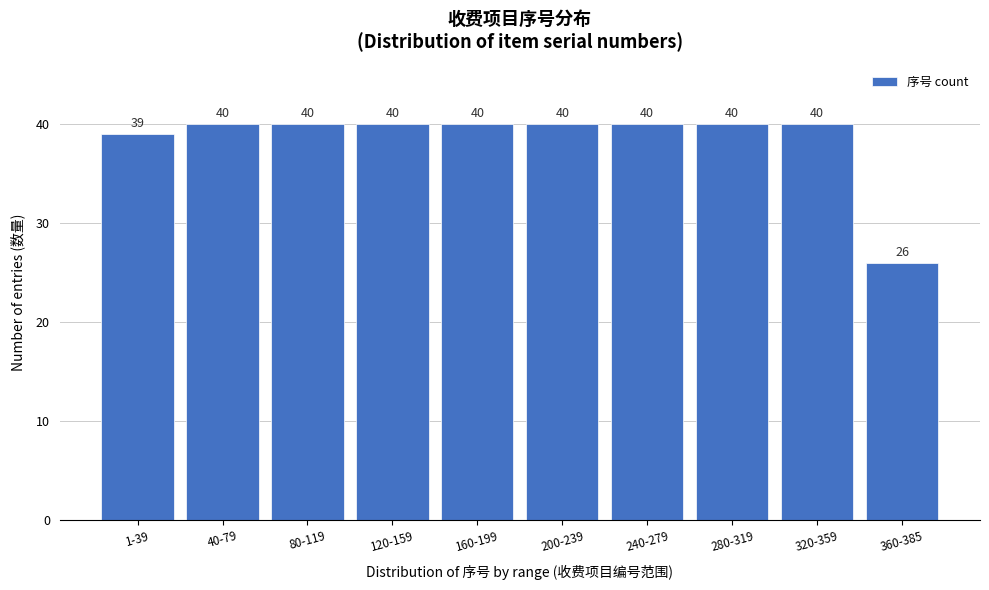

Reading left to right, list all the values displayed in this chart.

39	40	40	40	40	40	40	40	40	26